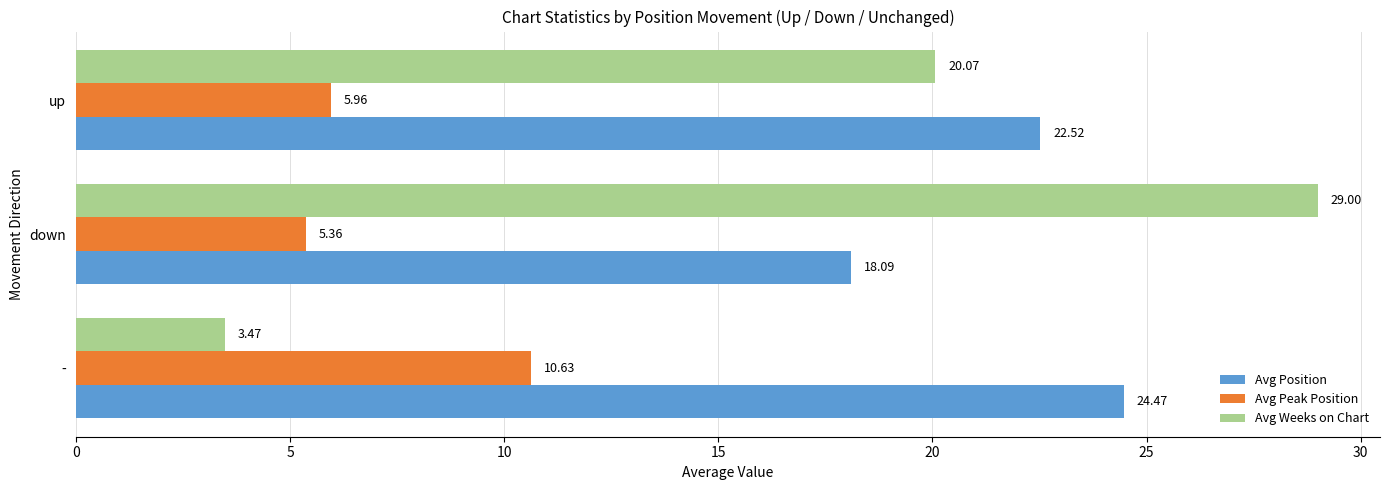

At which label does Avg Peak Position reach its peak?

-